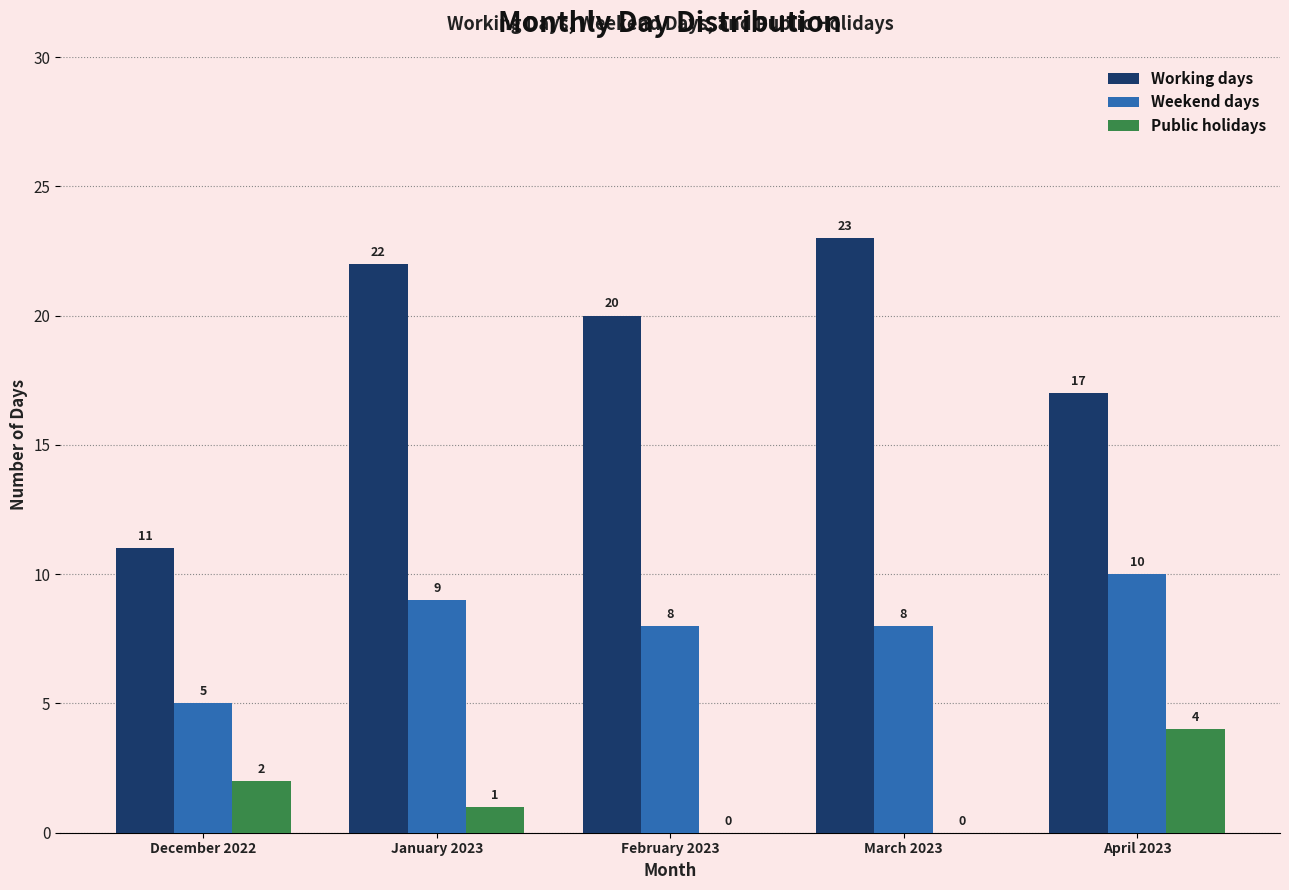

How many data points does each series have?

5